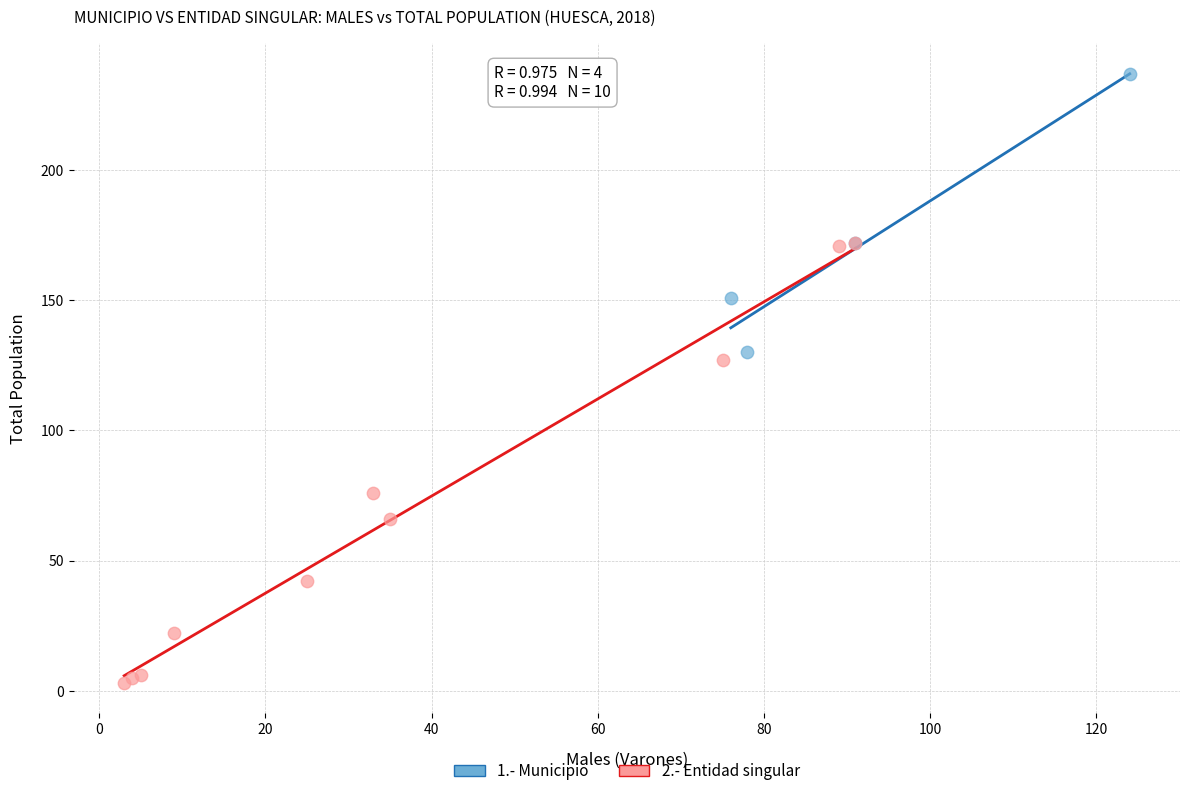

Which series reaches the maximum Y coordinate?

1.- Municipio